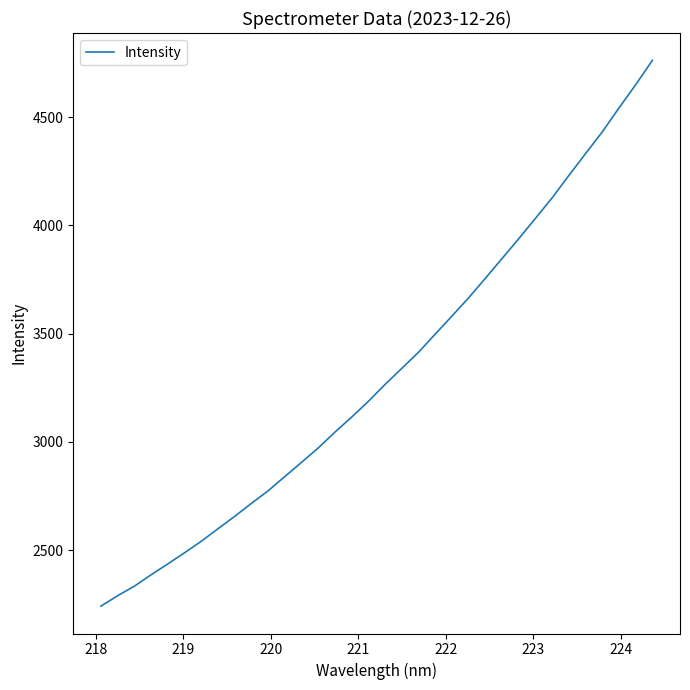

What is the greatest value displayed?

4762.4